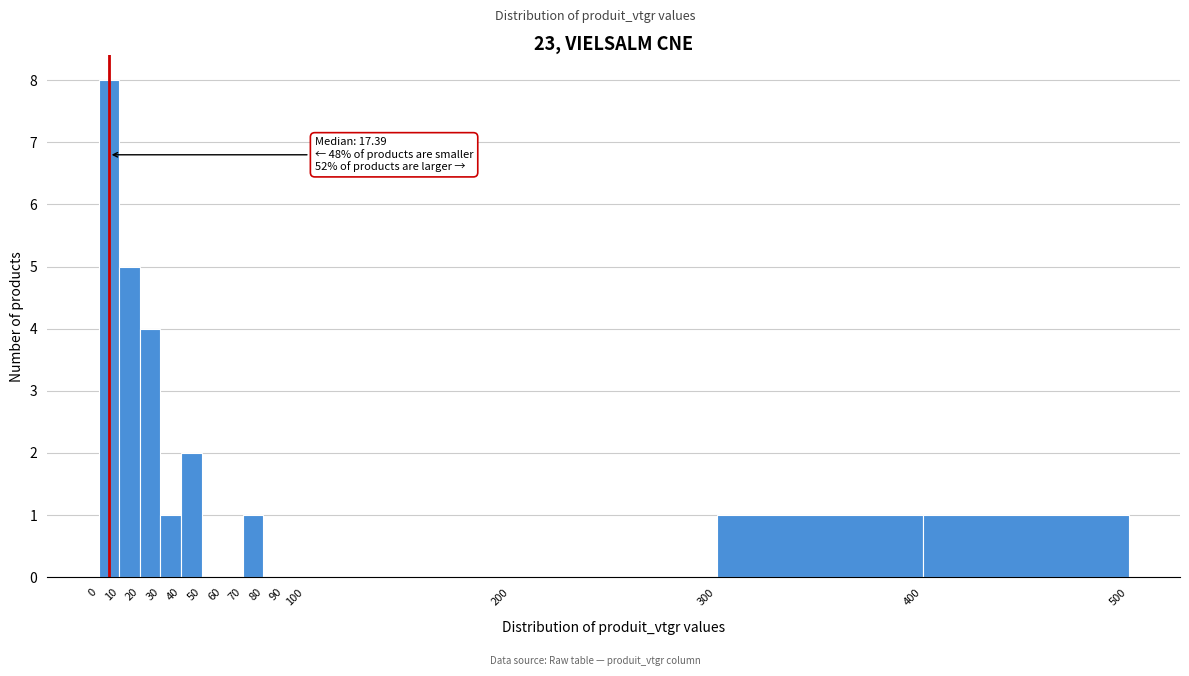

Which range on the x-axis has the tallest bar?

0 to 10